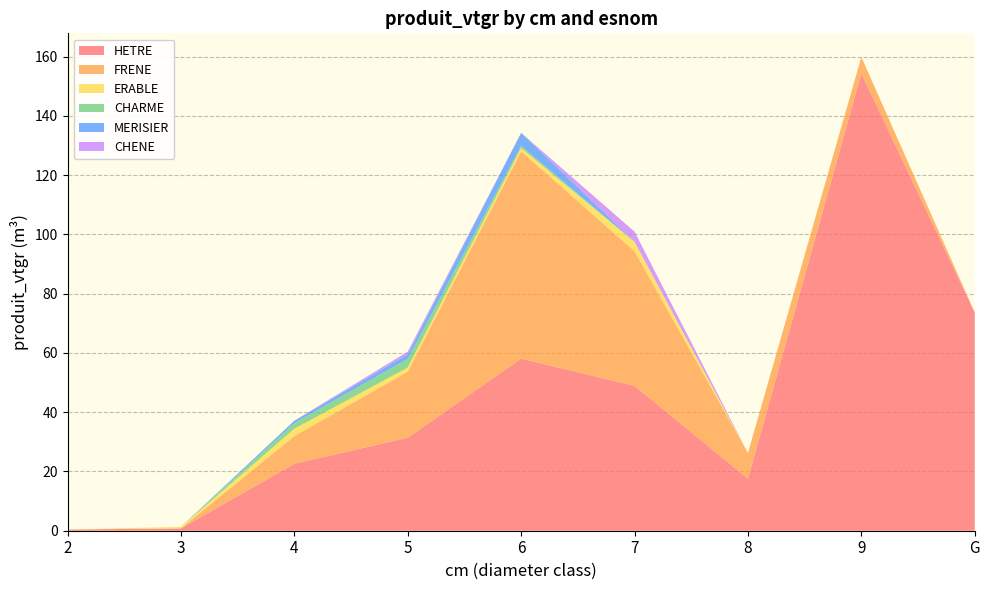

Reading left to right, list all the values displayed in this chart.

HETRE: 2=0.4	3=0.8	4=22.6	5=31.4	6=58.1	7=48.9	8=17.6	9=154.3	G=73.6
FRENE: 2=0.0	3=0.0	4=9.3	5=22.3	6=70.0	7=45.4	8=8.6	9=5.6	G=0.0
ERABLE: 2=0.0	3=0.5	4=2.4	5=1.4	6=1.1	7=3.2	8=0.0	9=0.0	G=0.0
CHARME: 2=0.0	3=0.0	4=1.9	5=2.9	6=0.7	7=0.0	8=0.0	9=0.0	G=0.0
MERISIER: 2=0.0	3=0.0	4=0.8	5=1.6	6=4.4	7=0.0	8=0.0	9=0.0	G=0.0
CHENE: 2=0.0	3=0.0	4=0.0	5=0.8	6=0.0	7=3.5	8=0.0	9=0.0	G=0.0